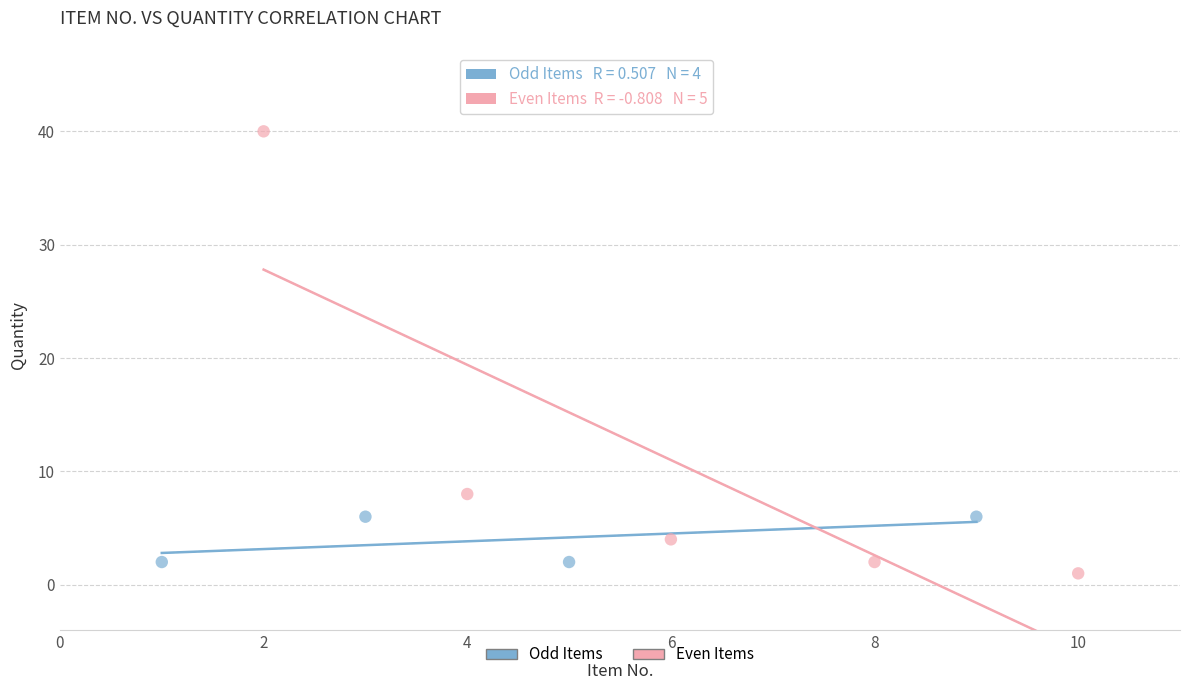

Which series has the widest spread of Y values?

Even Items